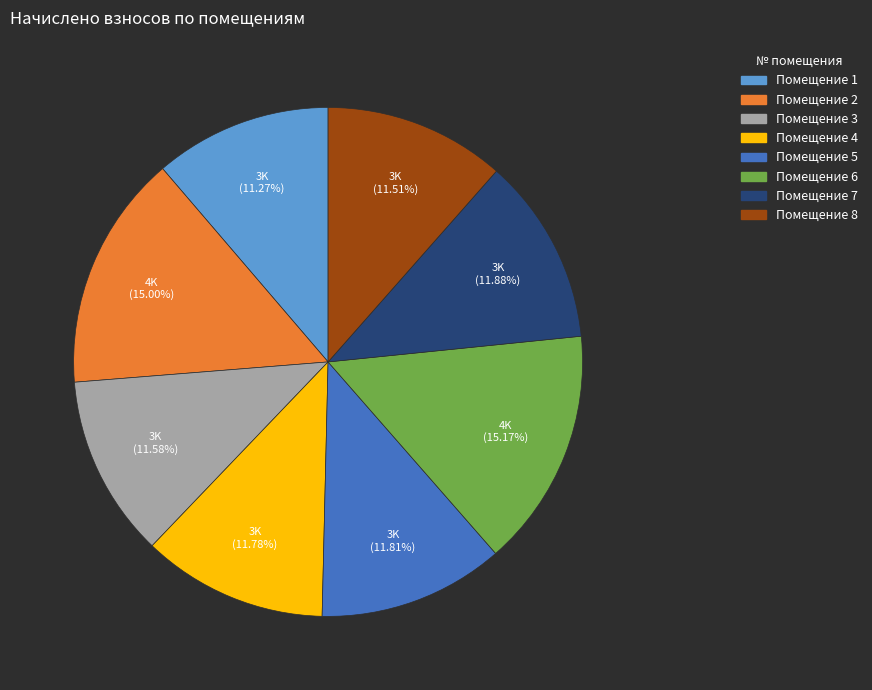

Is there a majority slice in this chart?

No